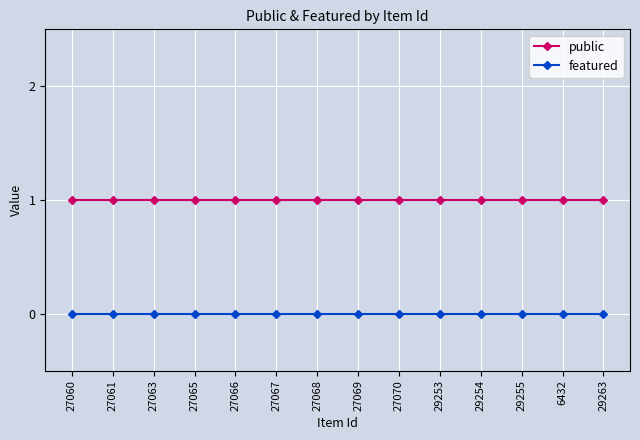

What are all the series names shown in the legend?

public, featured